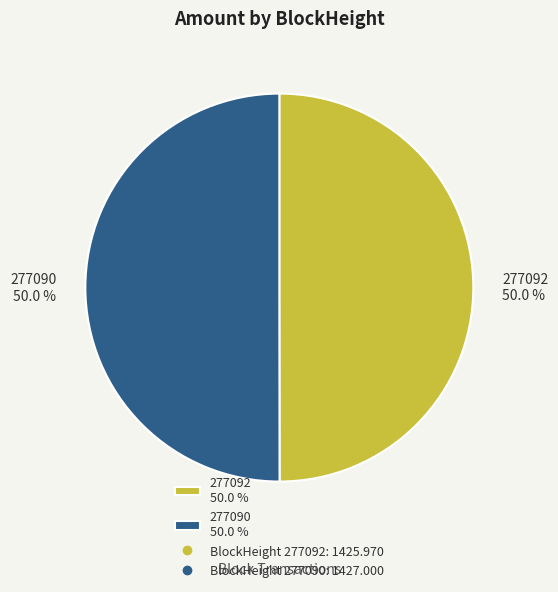

Count the number of slices in the pie.

2